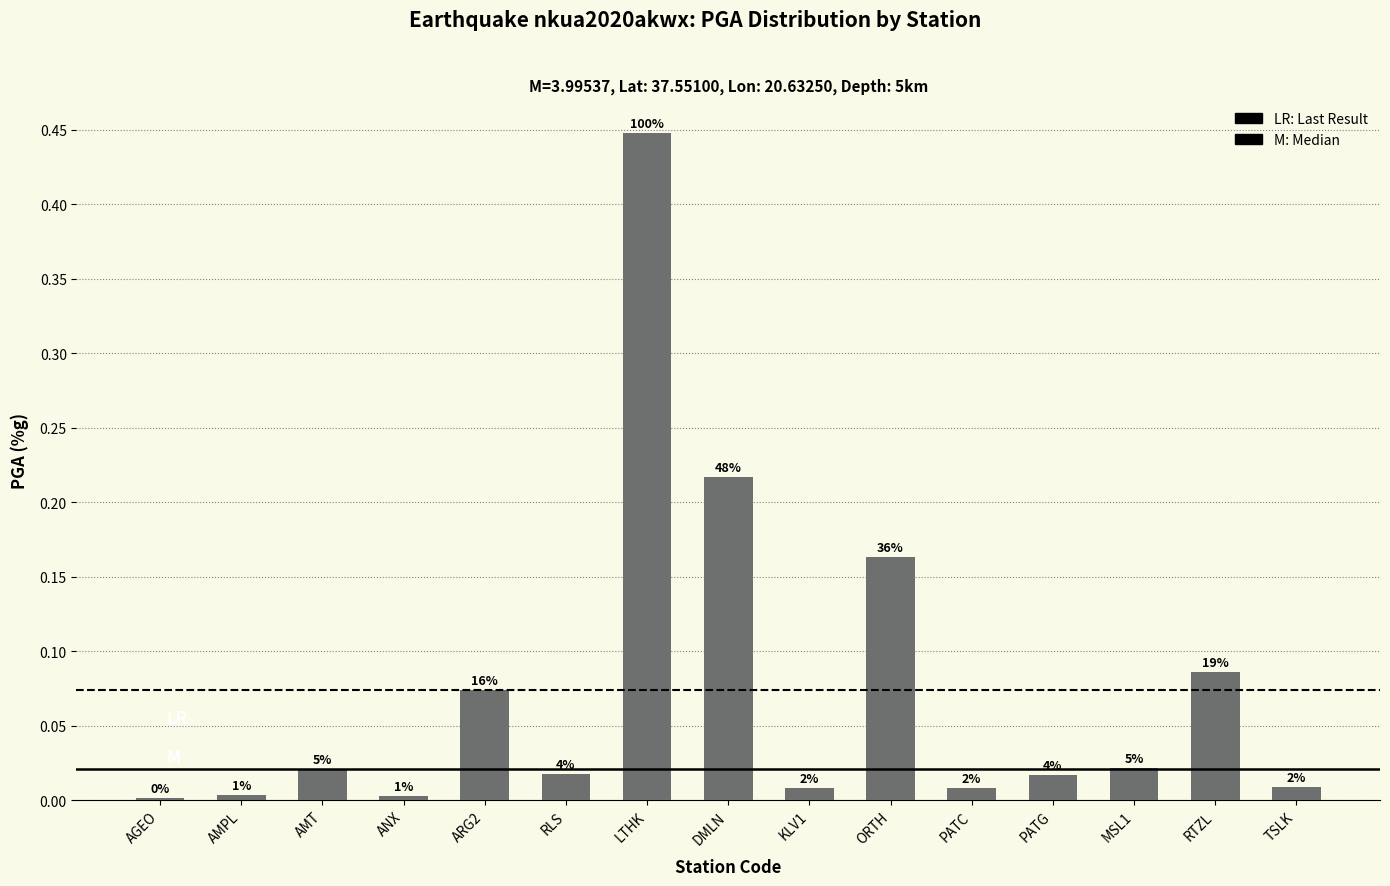

Which has a higher value, ORTH or PATG?

ORTH